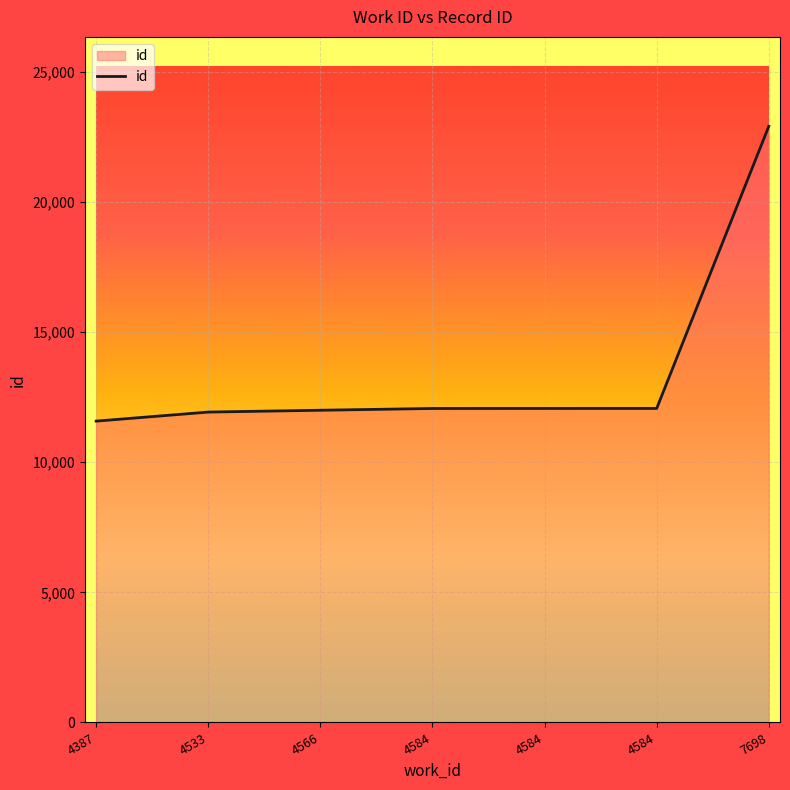

Is this an area chart (filled region under the line)?

Yes